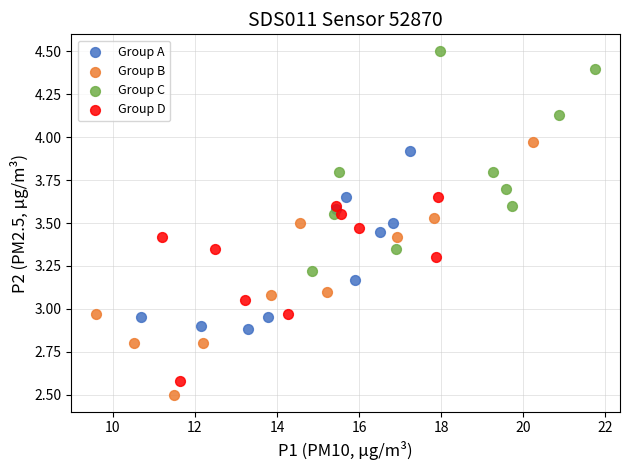

What are all the series names shown in the legend?

Group A, Group B, Group C, Group D